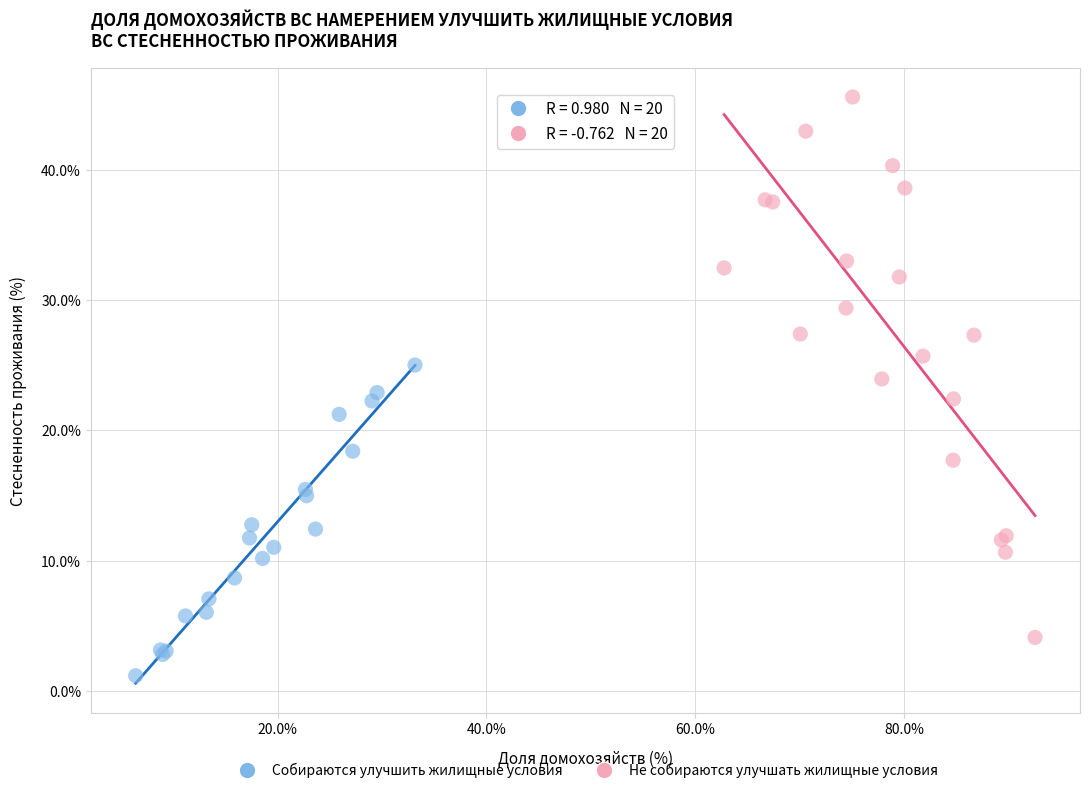

Which series has the widest spread of Y values?

Не собираются улучшать жилищные условия